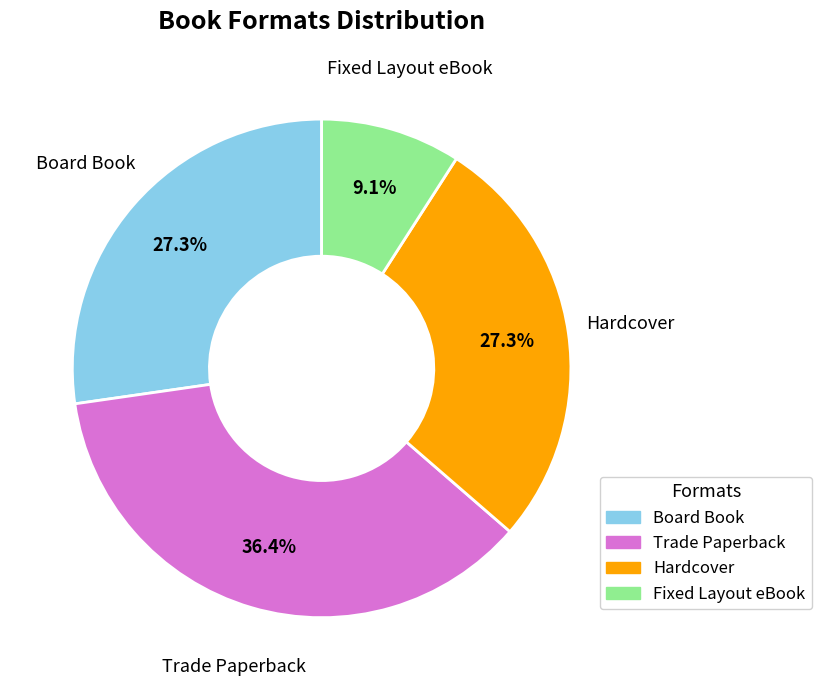

Is it true that Fixed Layout eBook is 9% of the pie?

True